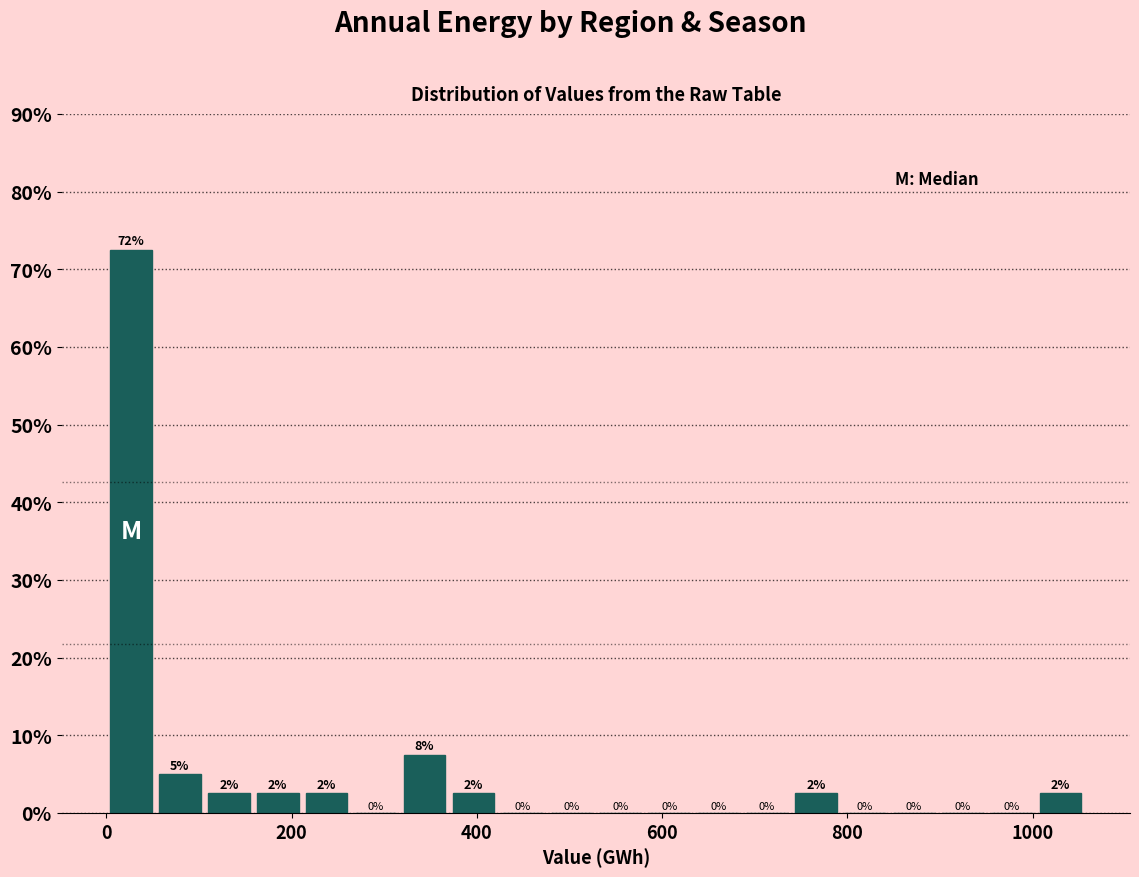

Read against the x-axis, roughly where is the centre of the tallest bar?

20